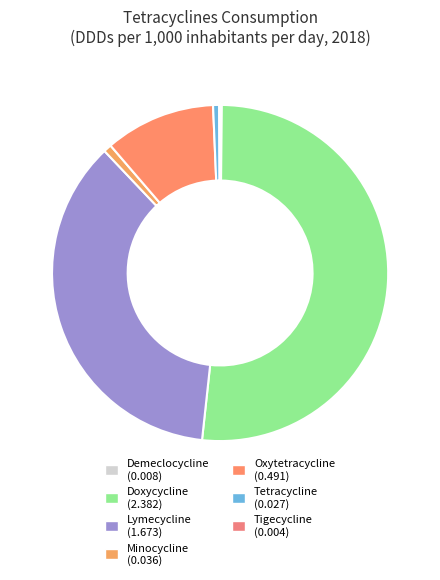

Rank the categories by value from lowest to highest.

Tigecycline, Demeclocycline, Tetracycline, Minocycline, Oxytetracycline, Lymecycline, Doxycycline